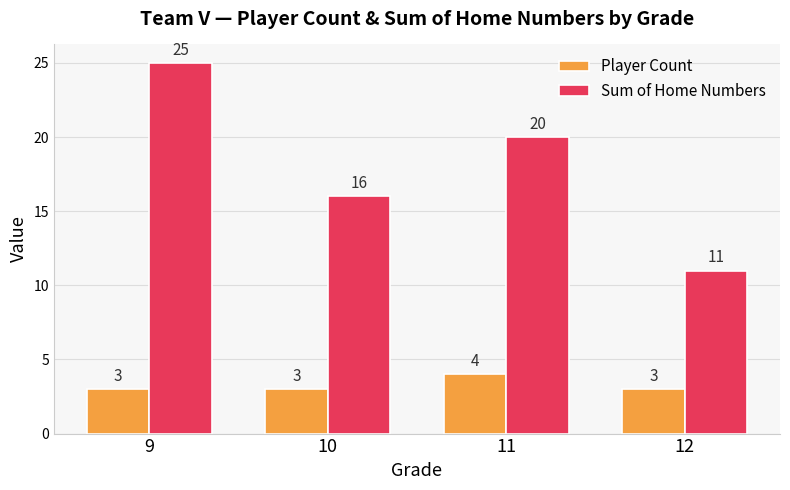

Which series has the largest total across all categories?

Sum of Home Numbers